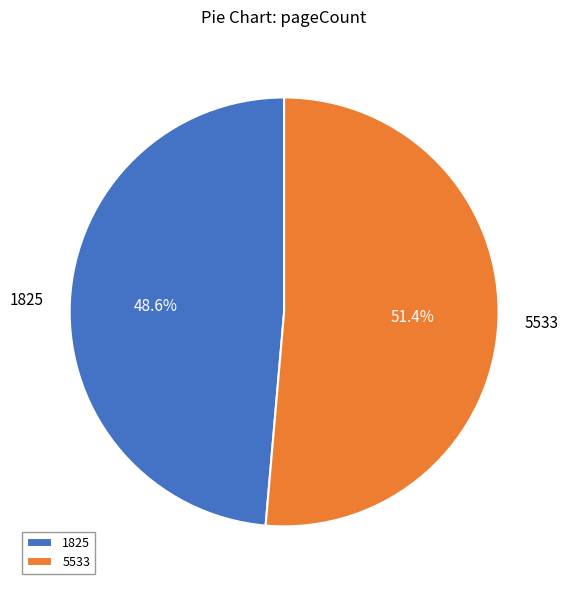

Combined, do 1825 and 5533 account for over 50%?

Yes